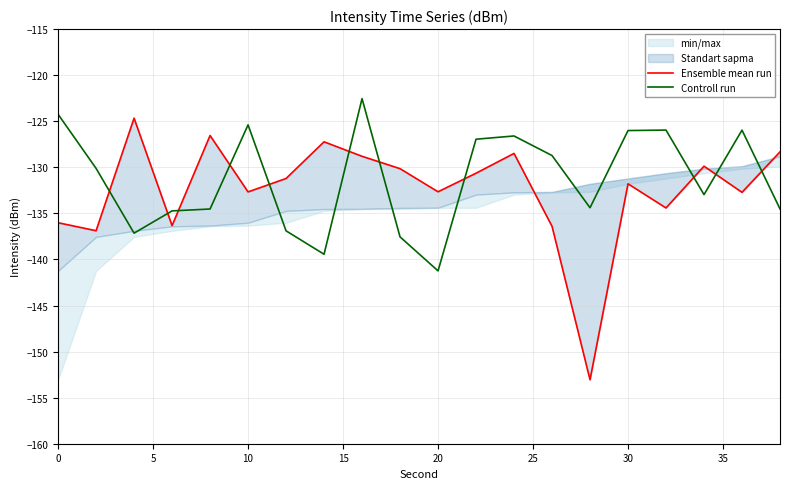

What is the maximum value for Controll run?

-122.5